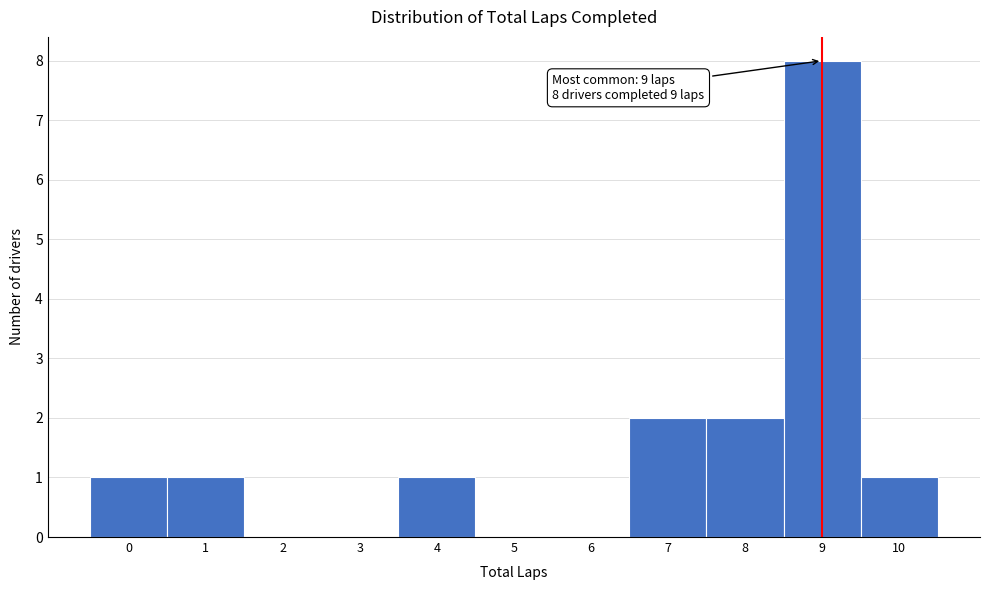

Which range on the x-axis has the tallest bar?

8.5 to 9.5